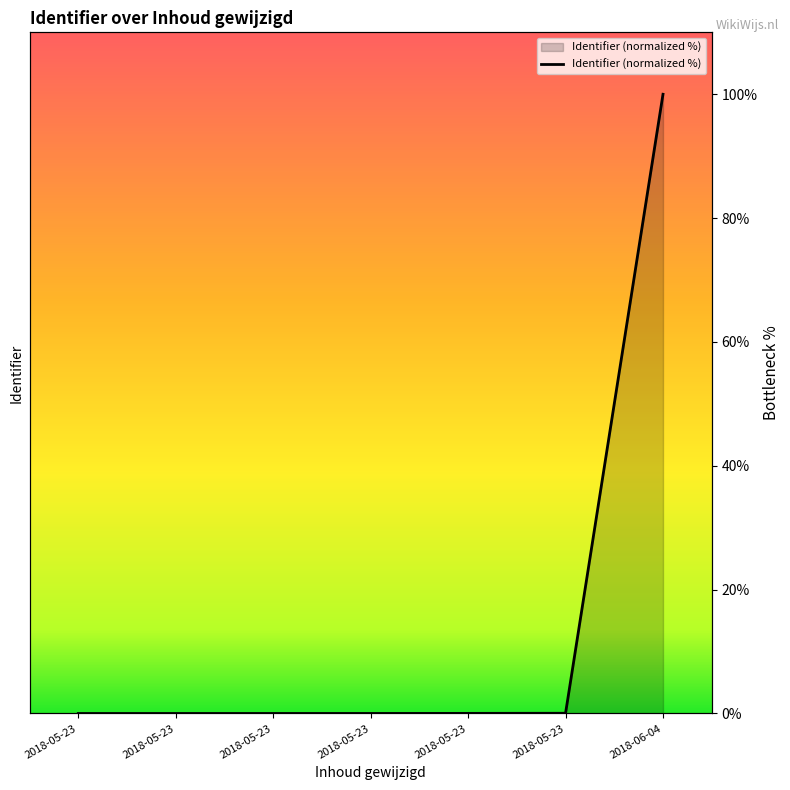

The value at 2018-06-04 is 133.0. True or false?

False